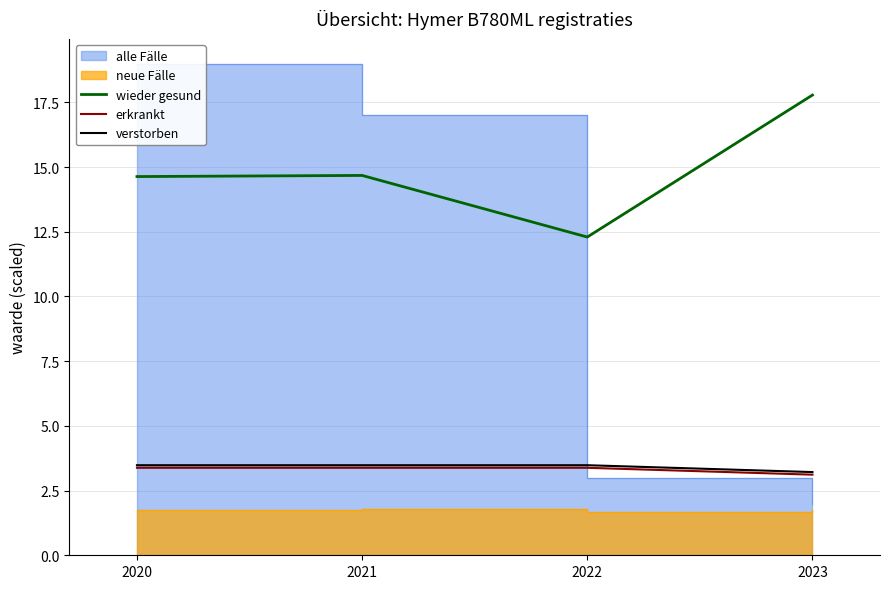

The value of wieder gesund at 2021 is 14.7. True or false?

True